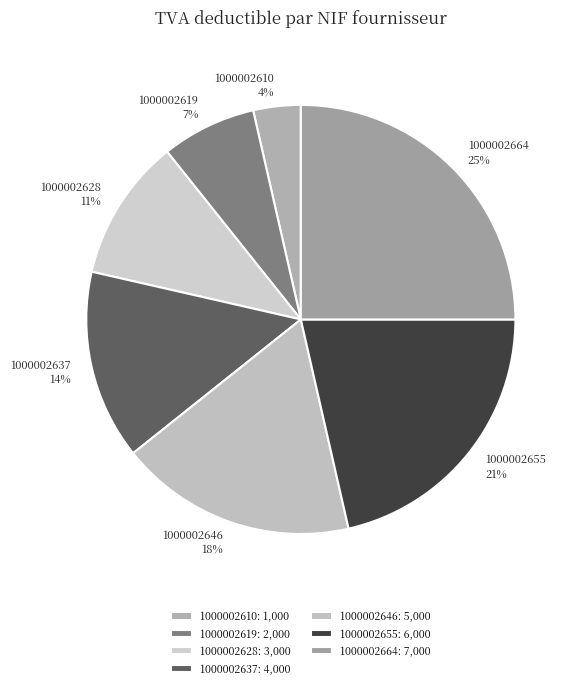

The 1000002655 slice represents 15% of the pie. True or false?

False